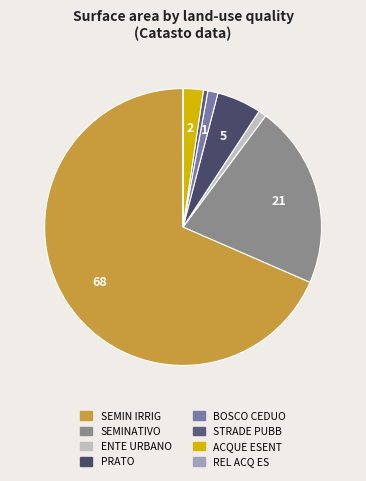

Which category has the biggest portion of the pie?

SEMIN IRRIG